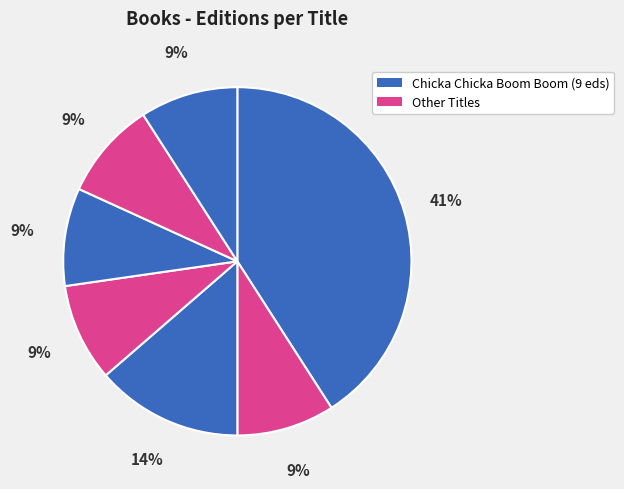

How many slices are in this pie chart?

7